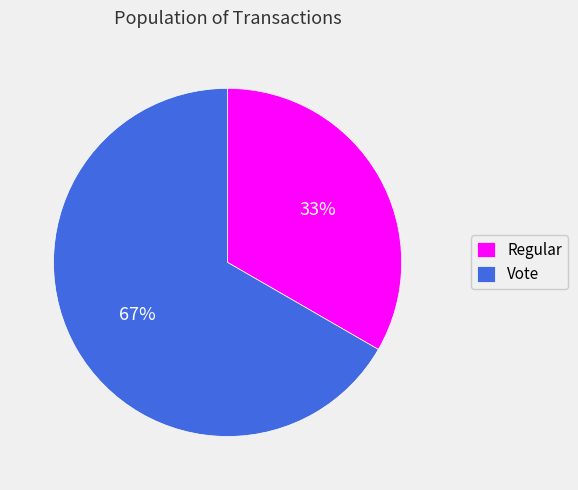

Is there a majority slice in this chart?

Yes